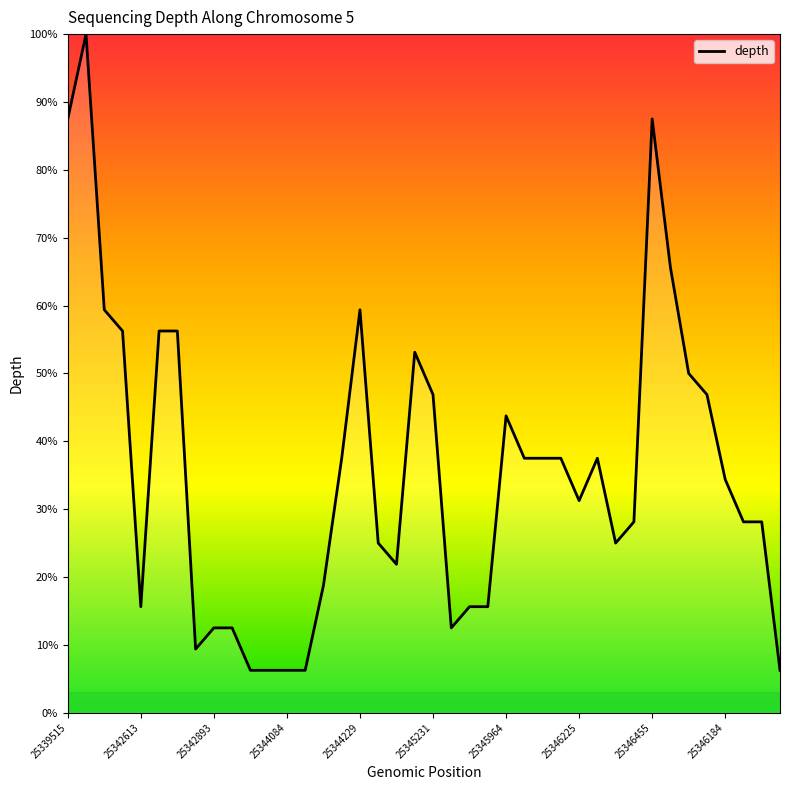

What is the maximum value shown in the chart?

100.0